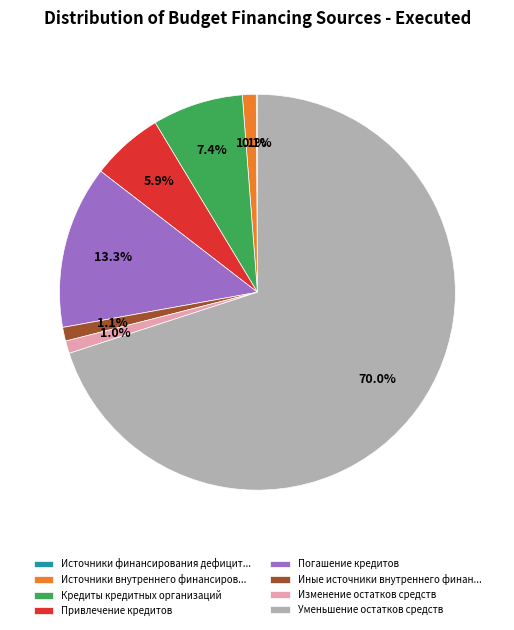

Which slice is the largest?

Уменьшение остатков средств